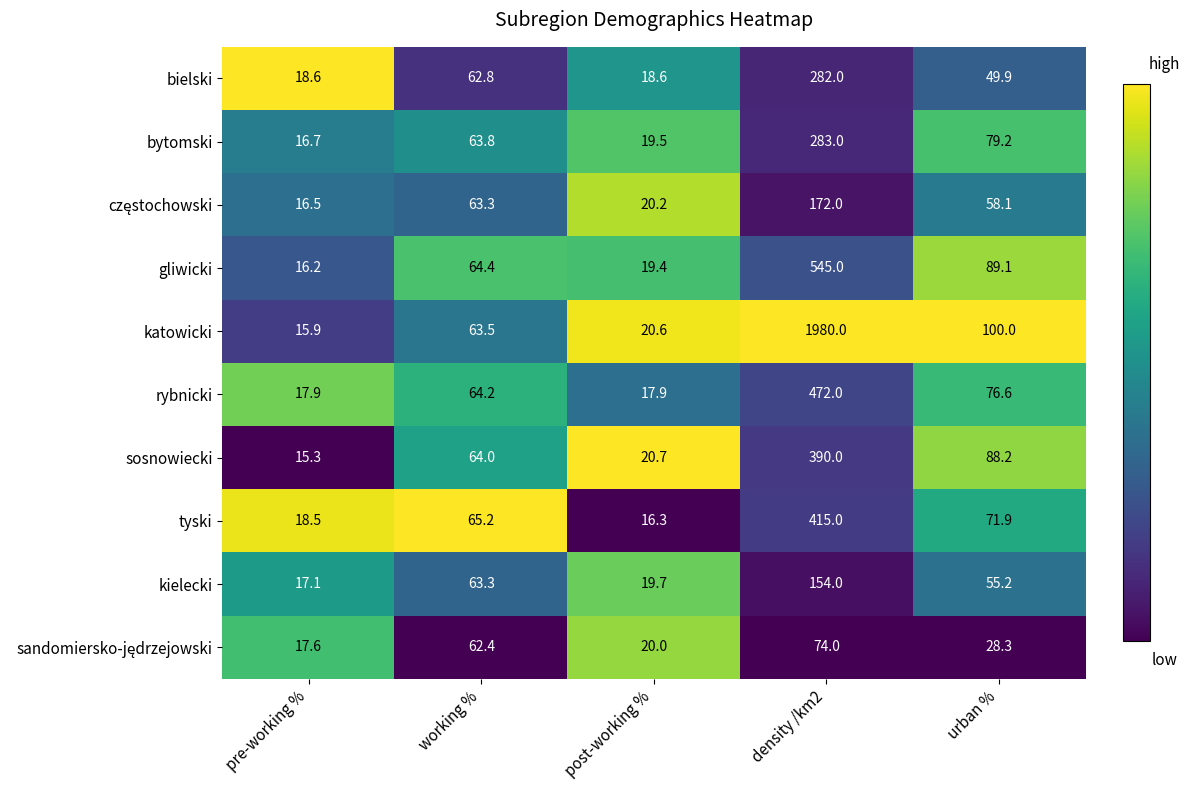

What is the maximum value shown in the chart?

1980.0